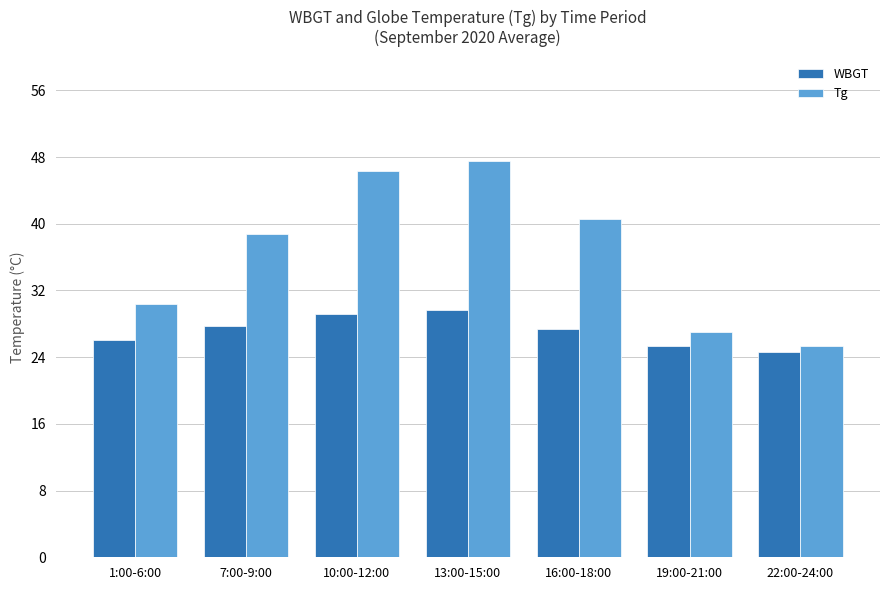

What is the minimum value for Tg?

25.3